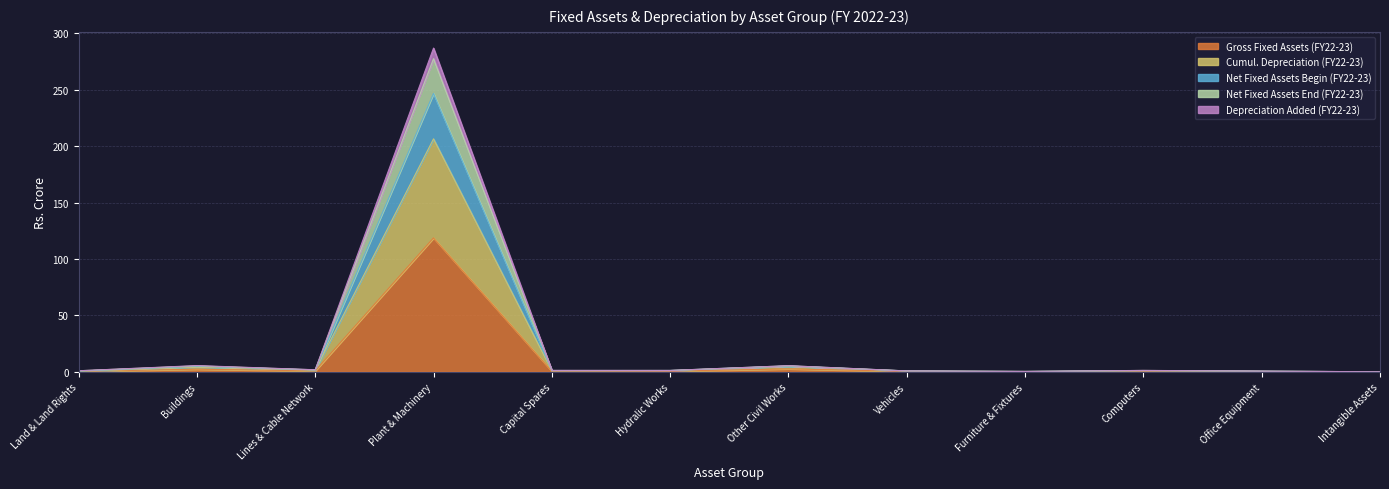

The value of Net Fixed Assets Begin (FY22-23) at Office Equipment is 0.6. True or false?

True